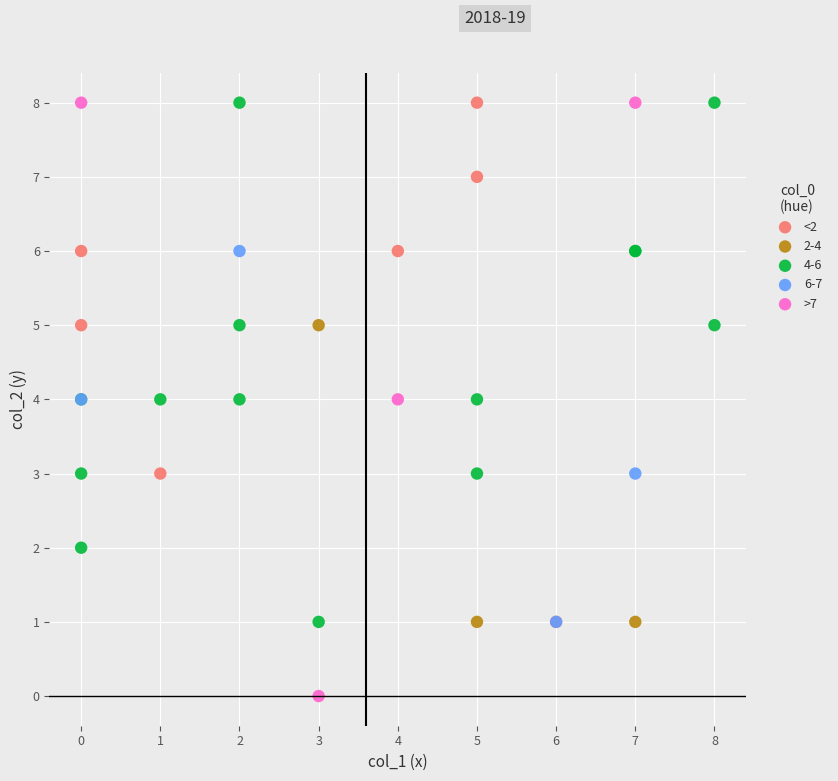

Which series has the largest Y range (max minus min)?

>7